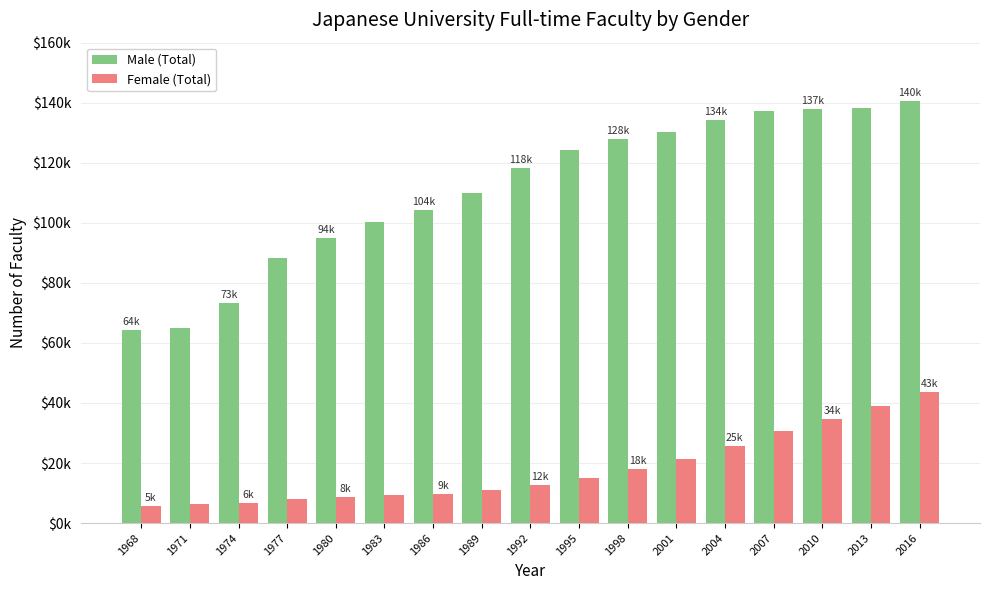

At which category is the sum across all series the highest?

2016